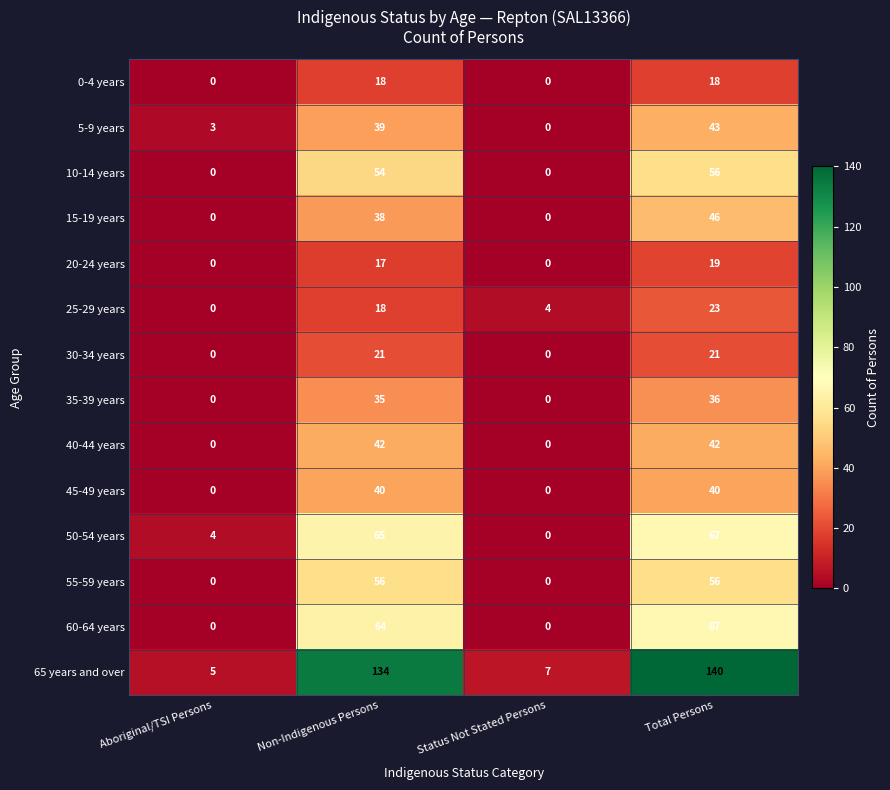

What is the difference between the highest and lowest values at Total Persons?

122